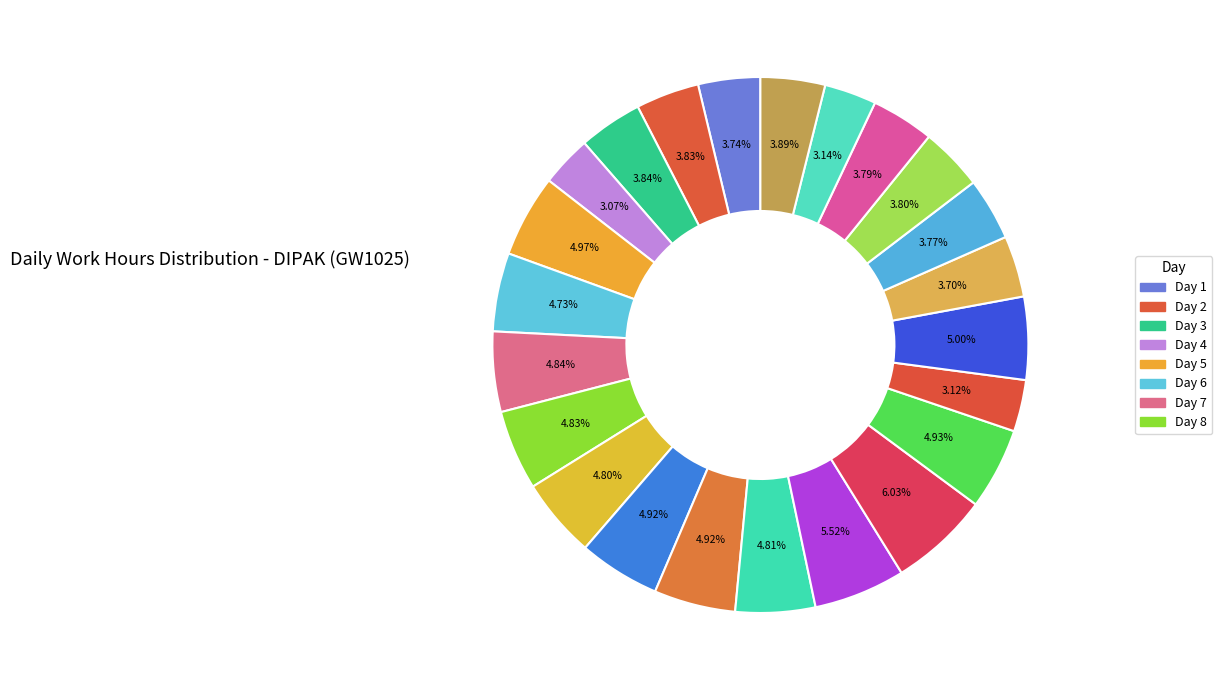

How many slices are in this pie chart?

23